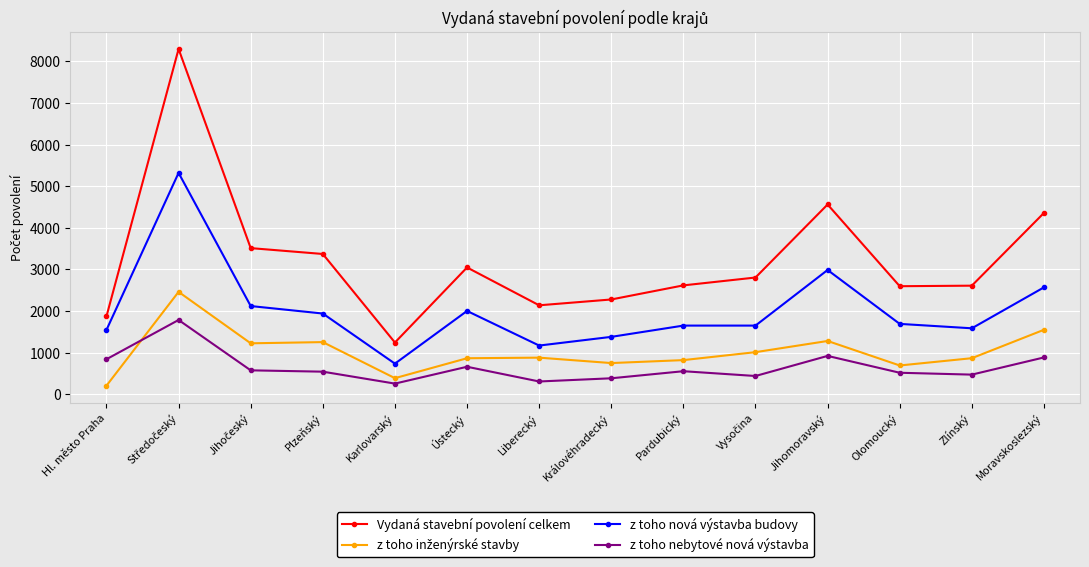

What is the sum of all Vydaná stavební povolení celkem values?

45289